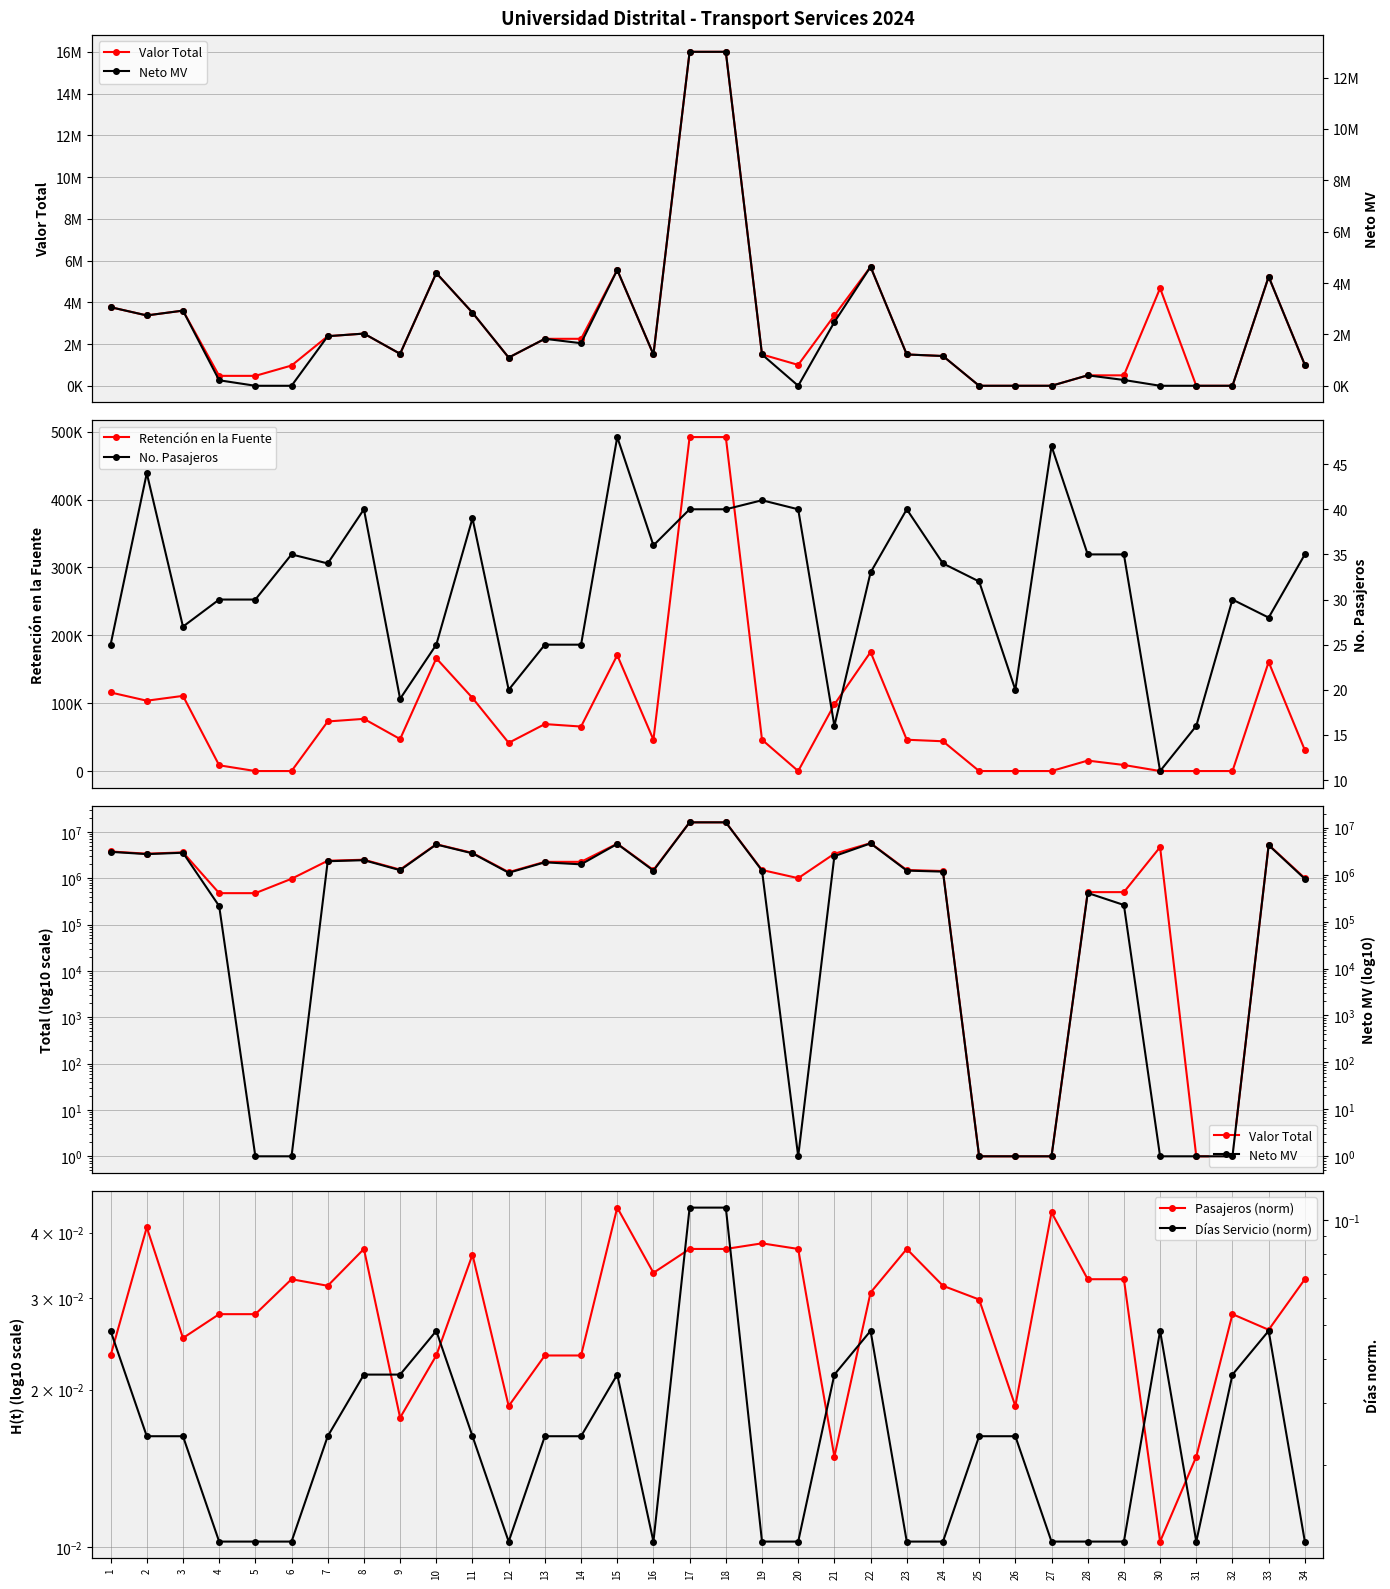

Is this an area chart (filled region under the line)?

No